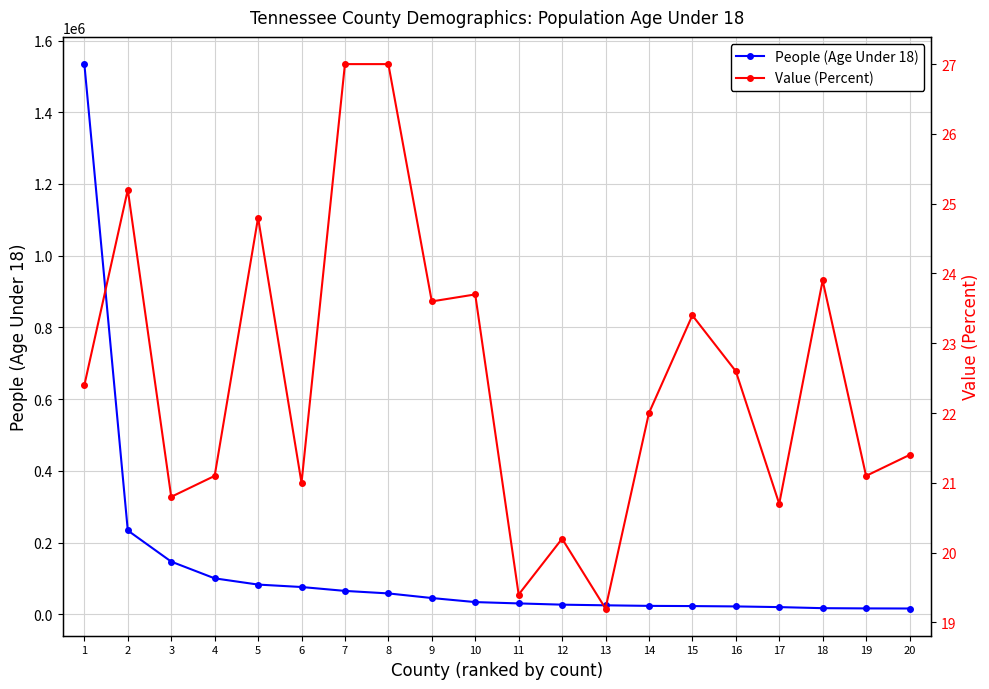

What is the difference between the People (Age Under 18) values at 18 and 3?

129792